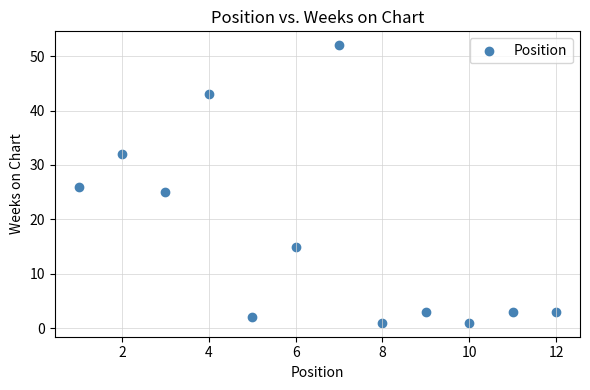

What is the range of X values (max minus min)?

11